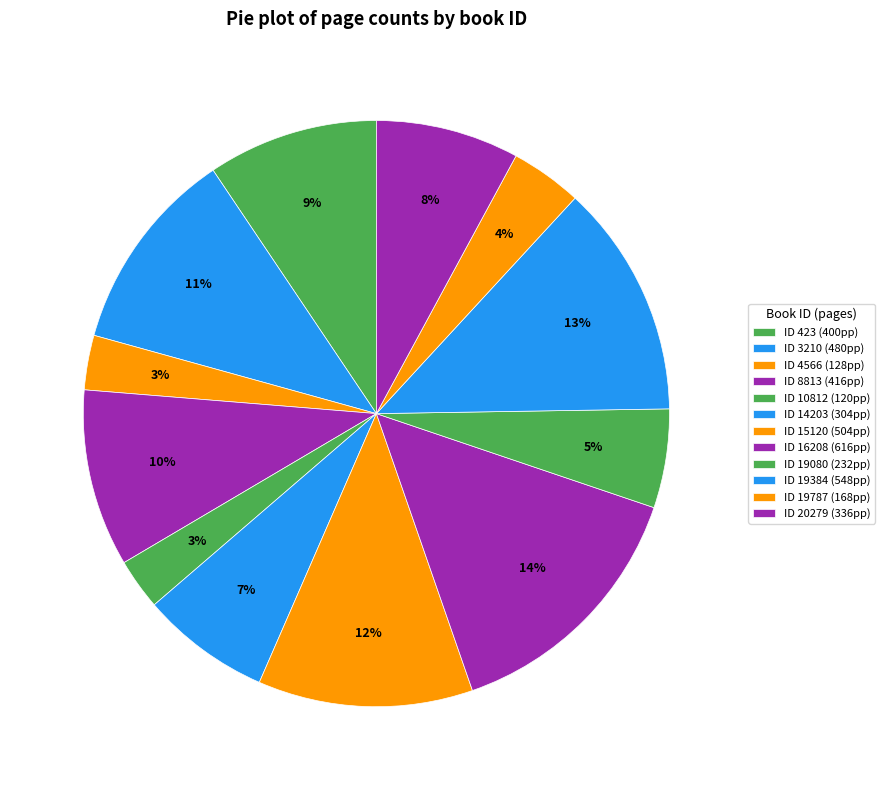

Is there any slice that represents more than half of the pie?

No